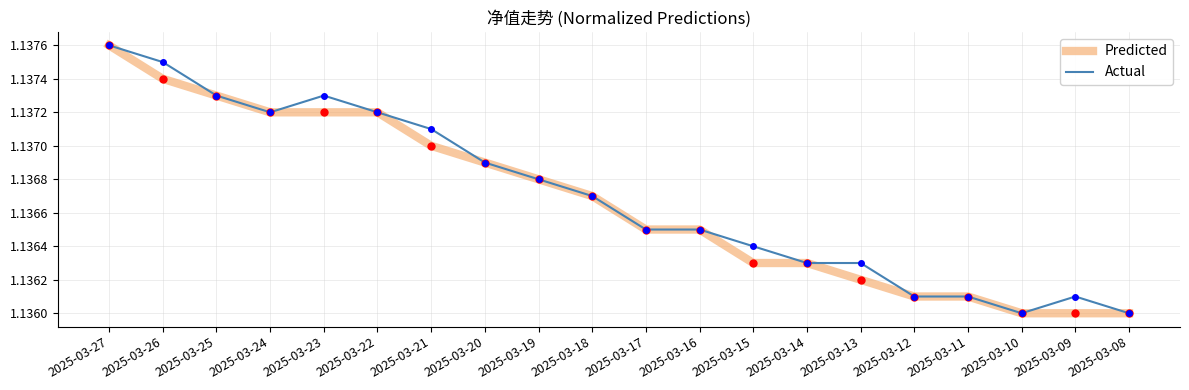

At which category does the chart reach its peak across all series?

2025-03-27